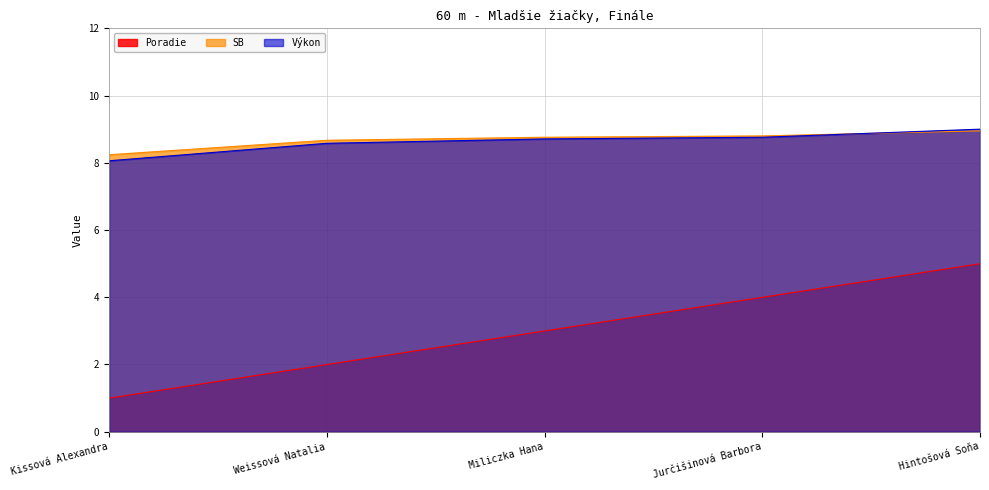

Reading right to left, list all the values displayed in this chart.

Poradie: Hintošová Soňa=5.0	Jurčišinová Barbora=4.0	Miliczka Hana=3.0	Weissová Natalia=2.0	Kissová Alexandra=1.0
Výkon: Hintošová Soňa=9.0	Jurčišinová Barbora=8.8	Miliczka Hana=8.7	Weissová Natalia=8.6	Kissová Alexandra=8.1
SB: Hintošová Soňa=8.9	Jurčišinová Barbora=8.8	Miliczka Hana=8.8	Weissová Natalia=8.7	Kissová Alexandra=8.2